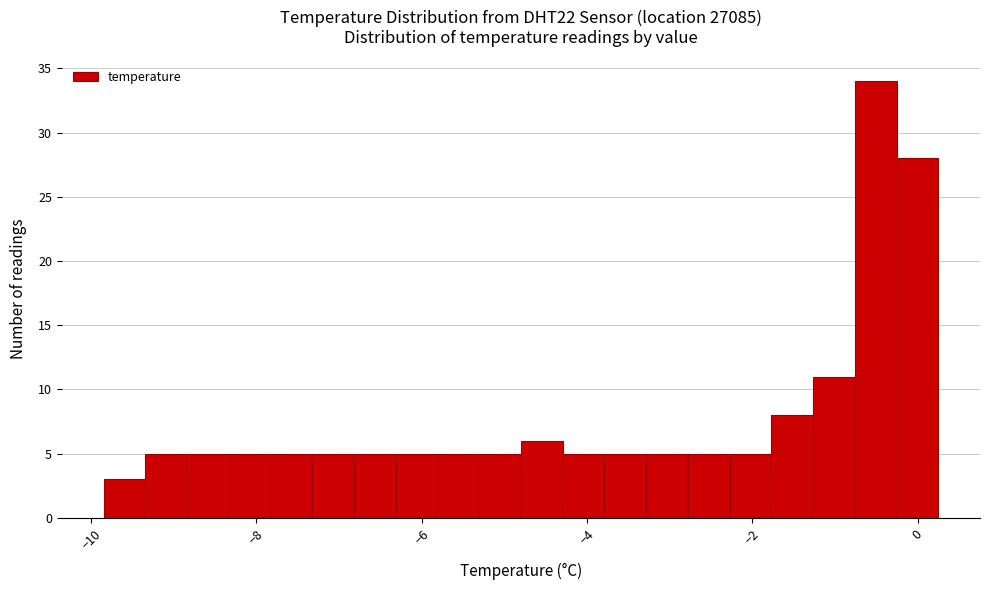

Read against the x-axis, roughly where is the centre of the tallest bar?

-0.6